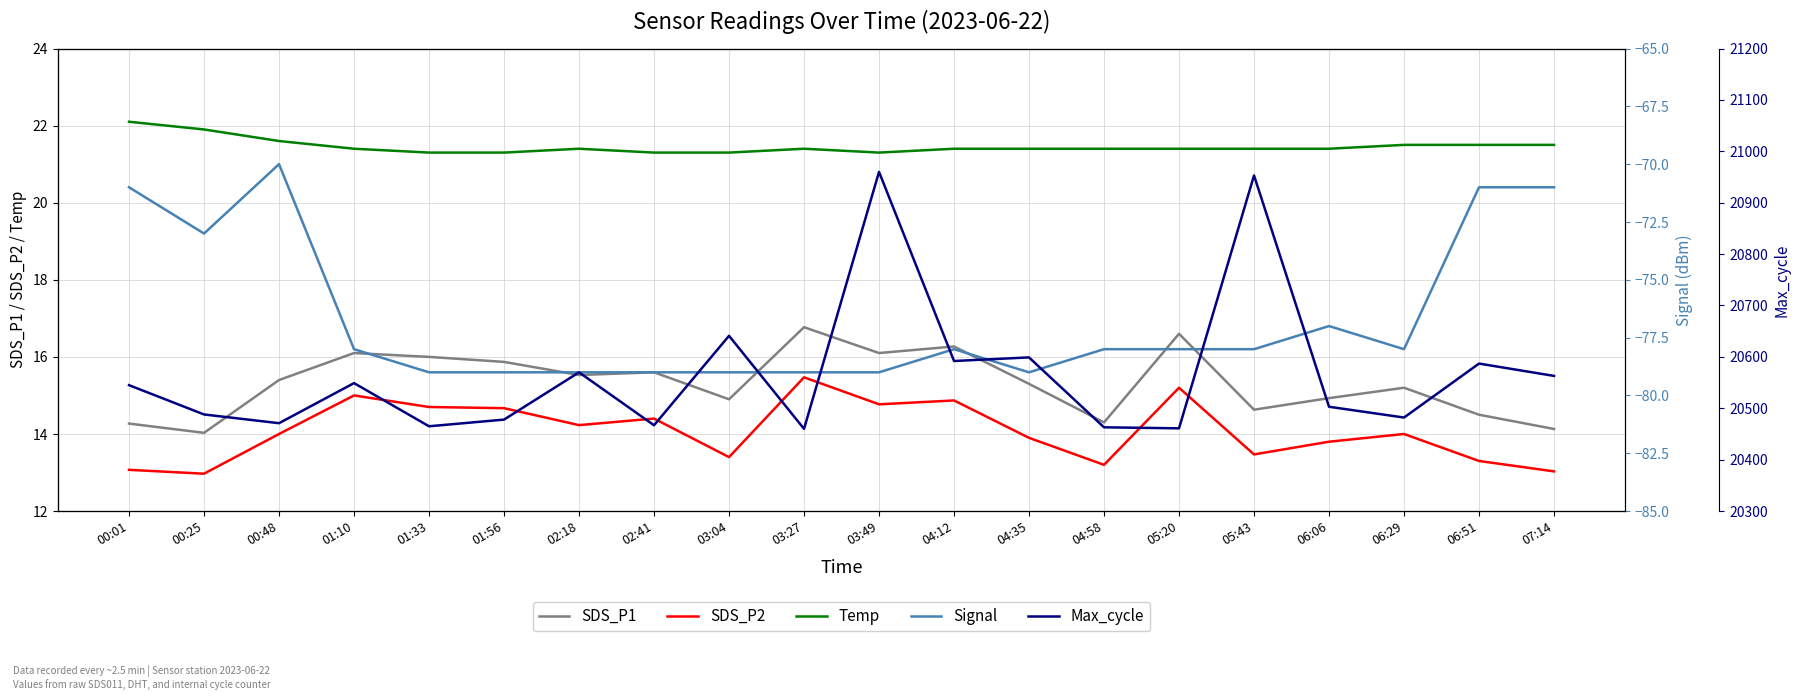

Rank the series at 01:56 from lowest to highest value.

Signal, SDS_P2, SDS_P1, Temp, Max_cycle